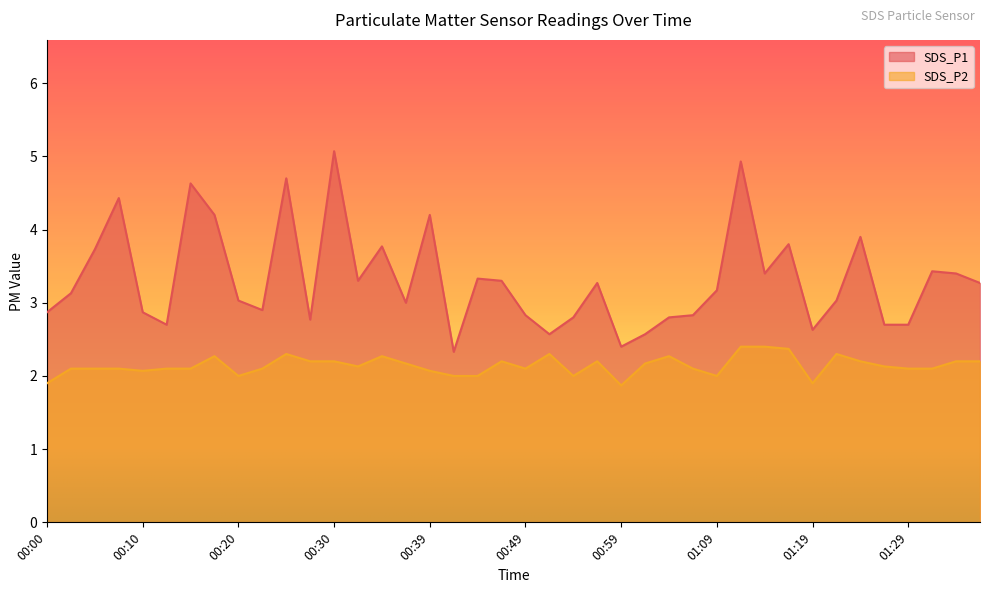

Reading left to right, list all the values displayed in this chart.

SDS_P1: 00:00=2.9	00:03=3.1	00:05=3.7	00:08=4.4	00:10=2.9	00:13=2.7	00:15=4.6	00:17=4.2	00:20=3.0	00:22=2.9	00:25=4.7	00:27=2.8	00:30=5.1	00:32=3.3	00:34=3.8	00:37=3.0	00:39=4.2	00:42=2.3	00:44=3.3	00:47=3.3	00:49=2.8	00:52=2.6	00:54=2.8	00:56=3.3	00:59=2.4	01:01=2.6	01:04=2.8	01:06=2.8	01:09=3.2	01:11=4.9	01:14=3.4	01:16=3.8	01:19=2.6	01:21=3.0	01:24=3.9	01:26=2.7	01:29=2.7	01:31=3.4	01:34=3.4	01:36=3.3
SDS_P2: 00:00=1.9	00:03=2.1	00:05=2.1	00:08=2.1	00:10=2.1	00:13=2.1	00:15=2.1	00:17=2.3	00:20=2.0	00:22=2.1	00:25=2.3	00:27=2.2	00:30=2.2	00:32=2.1	00:34=2.3	00:37=2.2	00:39=2.1	00:42=2.0	00:44=2.0	00:47=2.2	00:49=2.1	00:52=2.3	00:54=2.0	00:56=2.2	00:59=1.9	01:01=2.2	01:04=2.3	01:06=2.1	01:09=2.0	01:11=2.4	01:14=2.4	01:16=2.4	01:19=1.9	01:21=2.3	01:24=2.2	01:26=2.1	01:29=2.1	01:31=2.1	01:34=2.2	01:36=2.2